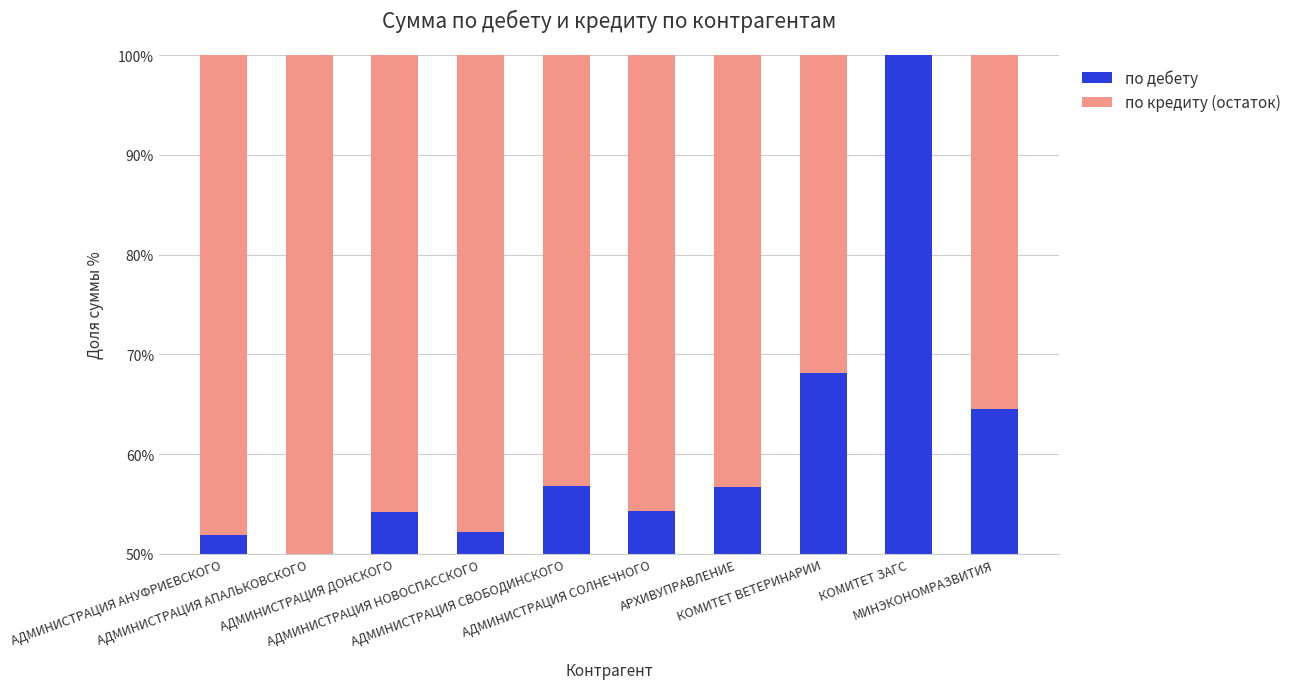

Which label corresponds to the smallest value in the chart?

КОМИТЕТ ЗАГС